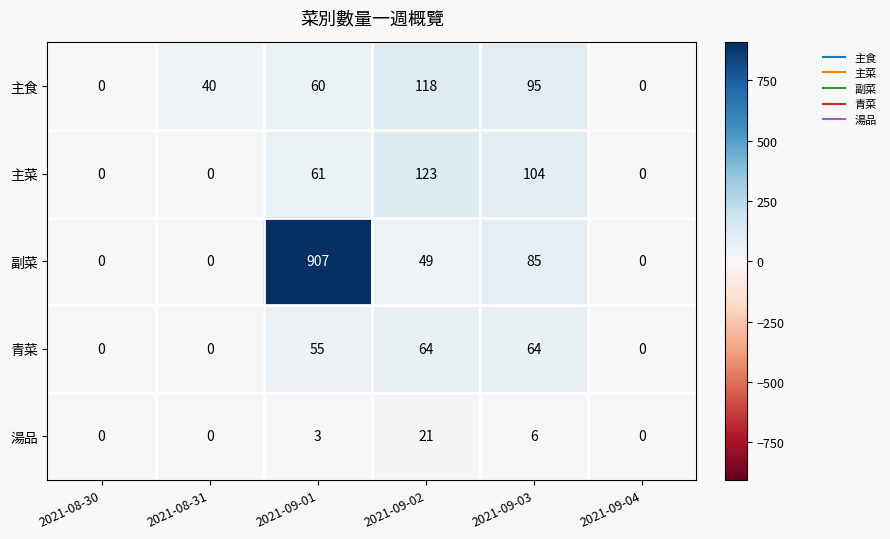

The 青菜 series shows -42 at 2021-09-04. True or false?

False